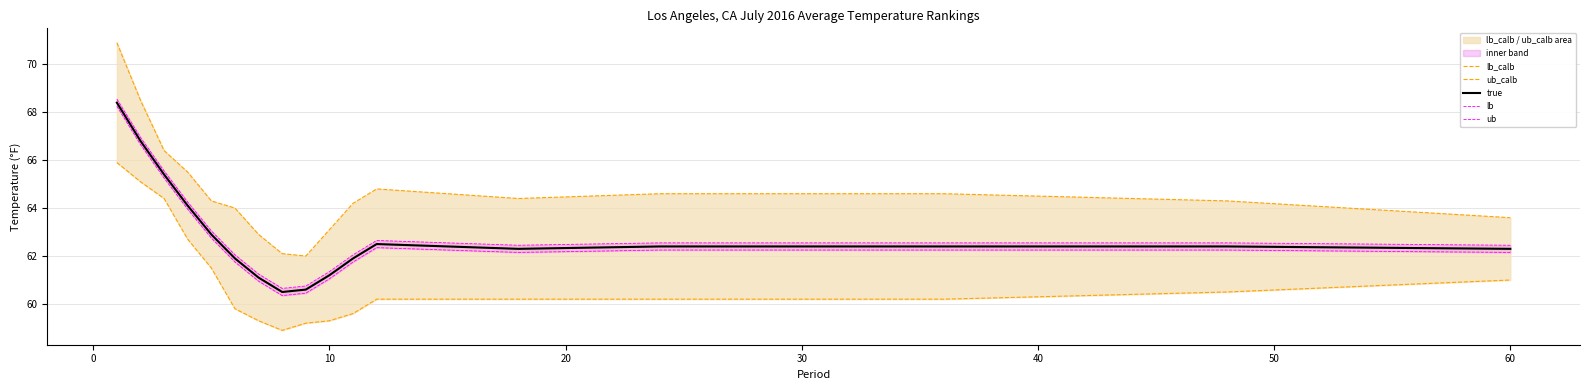

True or false: lb and lb_calb cross at least once.

False